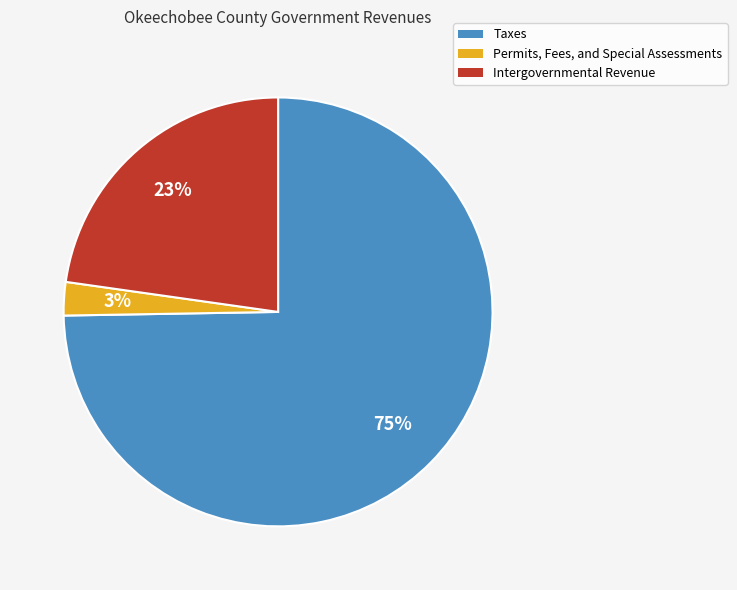

What is the largest slice in the pie chart?

Taxes